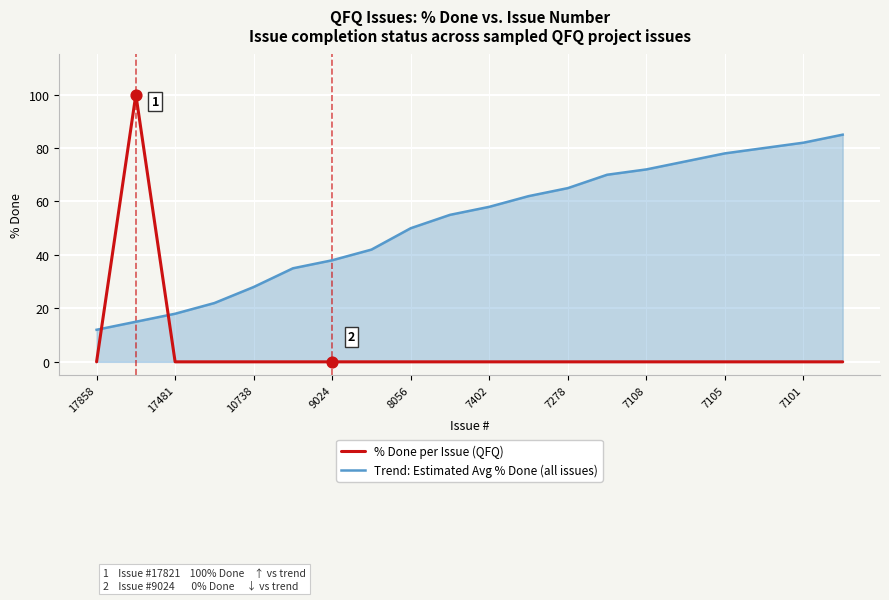

Which series has the largest total across all categories?

Trend: Estimated Avg % Done (all issues)